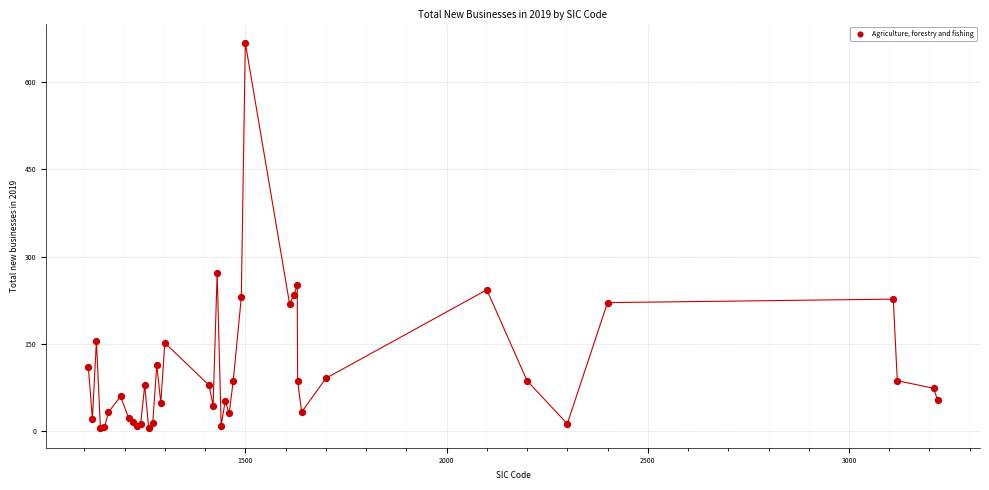

What Y value in the scatter plot is closest to 336?

272